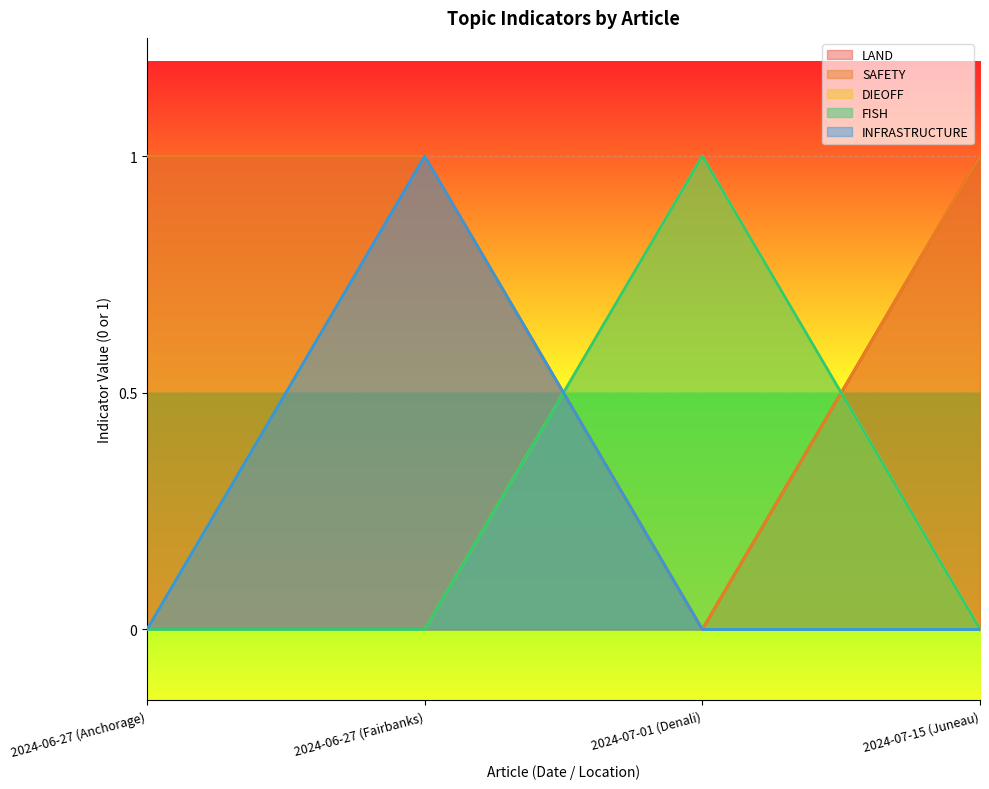

True or false: DIEOFF has a value of 1 at 2024-07-01 (Denali).

True